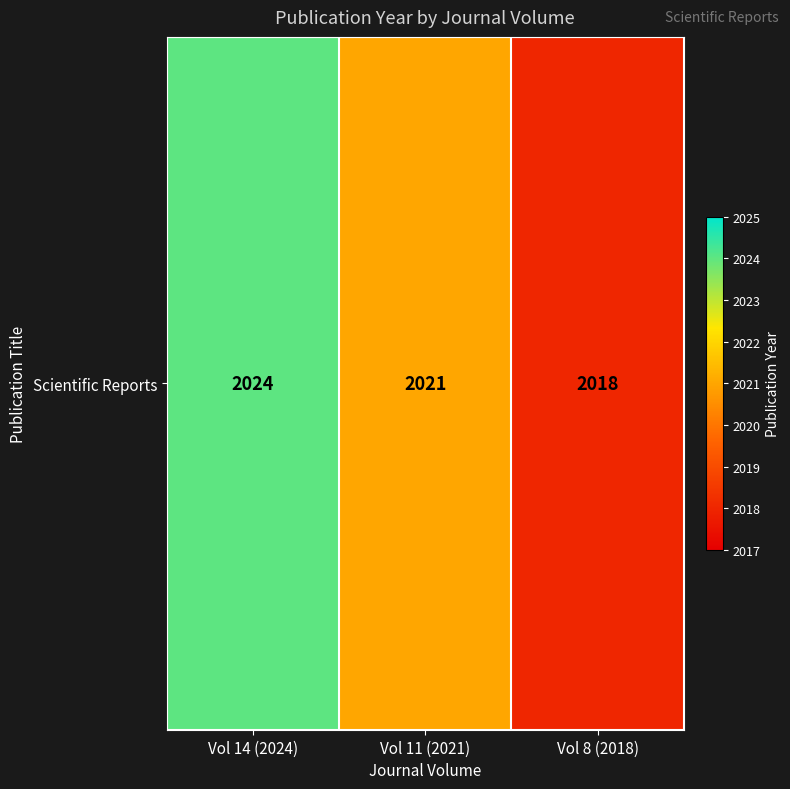

At which label is the value closest to 2021?

Vol 11 (2021)